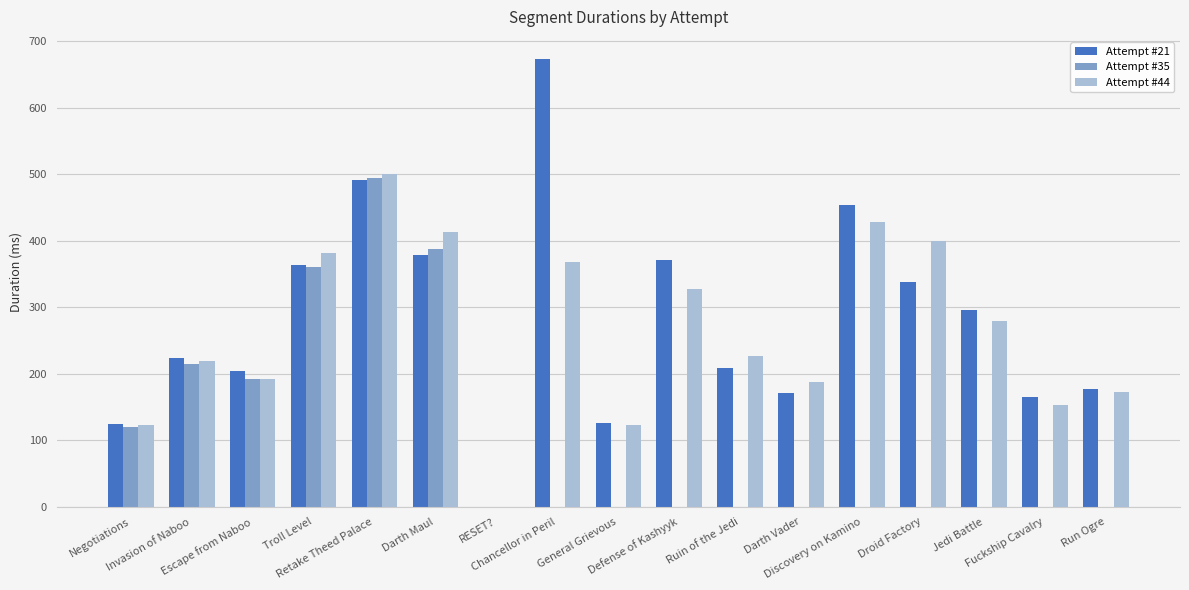

What is the sum of all Attempt #21 values?

4766.2